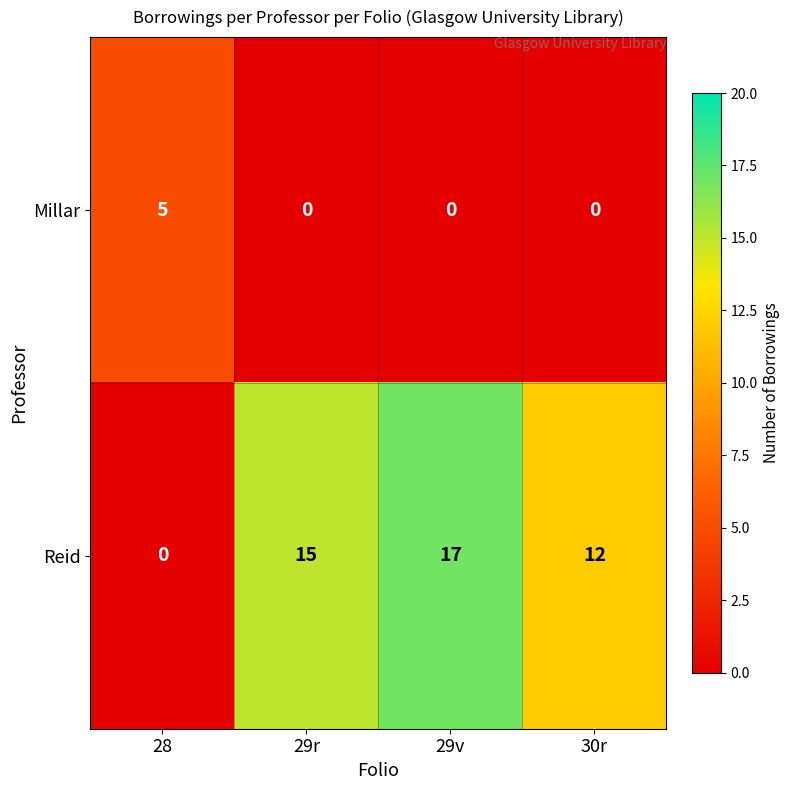

What is the spread (max minus min) of values at 30r?

12